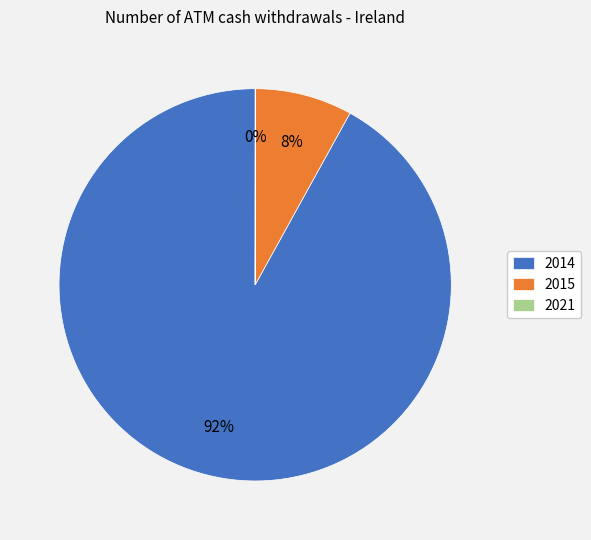

Is there any slice that represents more than half of the pie?

Yes